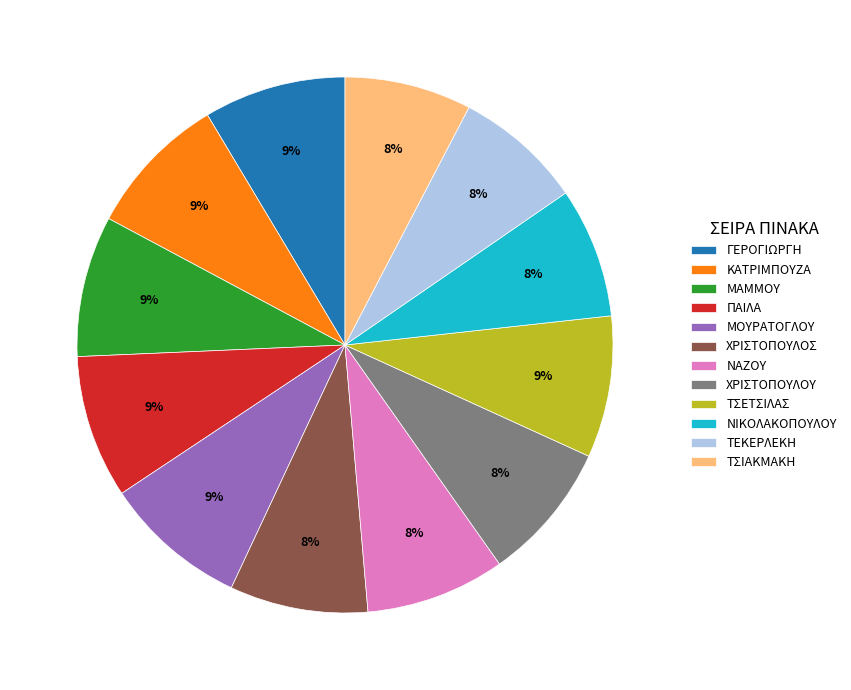

Approximately how many times larger is the value at ΤΣΕΤΣΙΛΑΣ compared to ΓΕΡΟΓΙΩΡΓΗ?

1.0